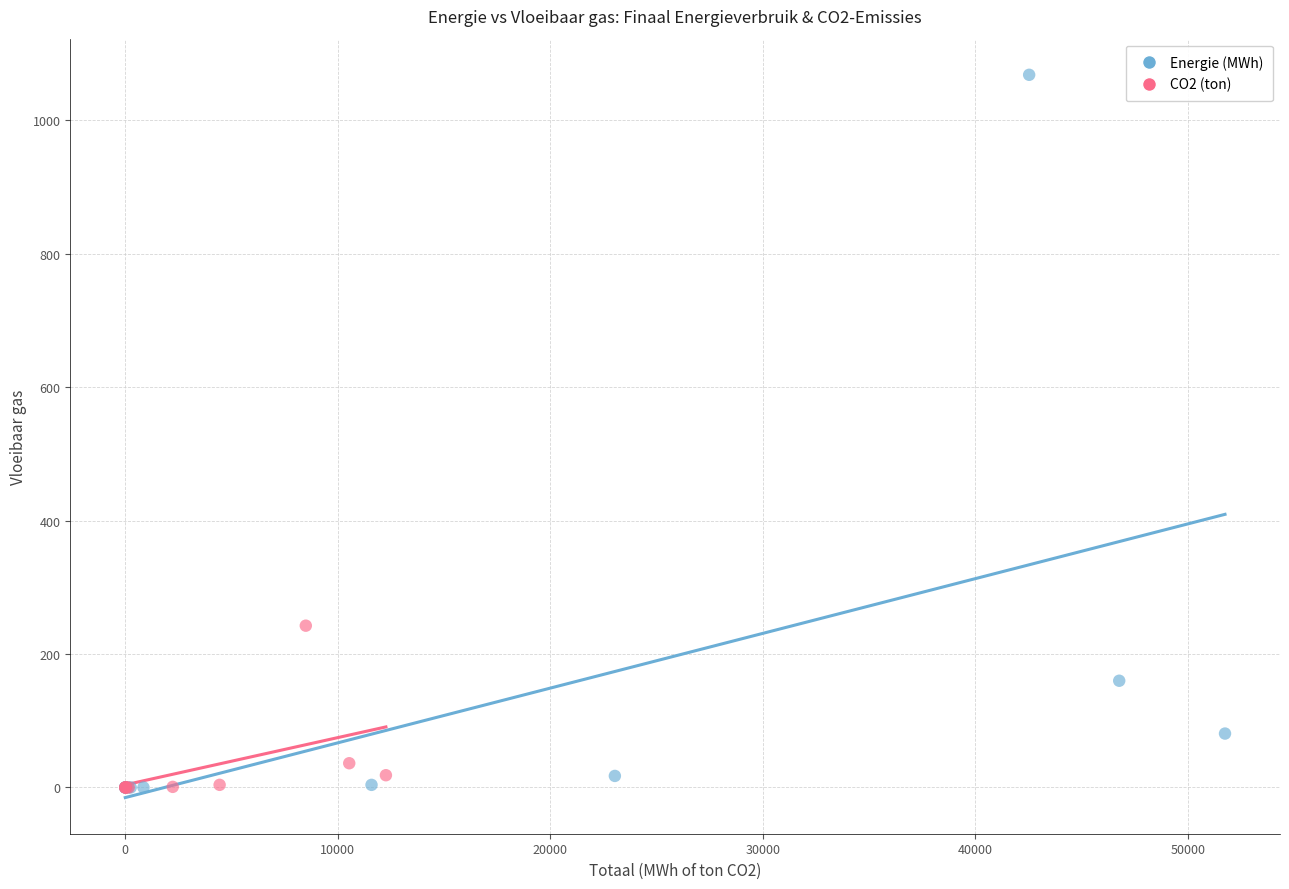

What are all the series names shown in the legend?

Energie (MWh), CO2 (ton)